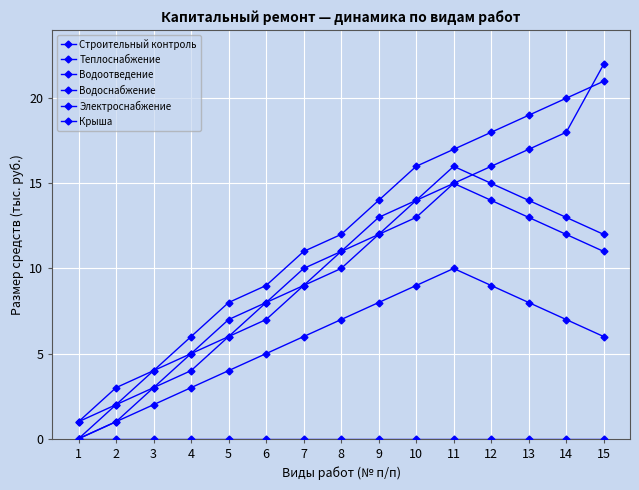

How many lines are shown in the chart?

6